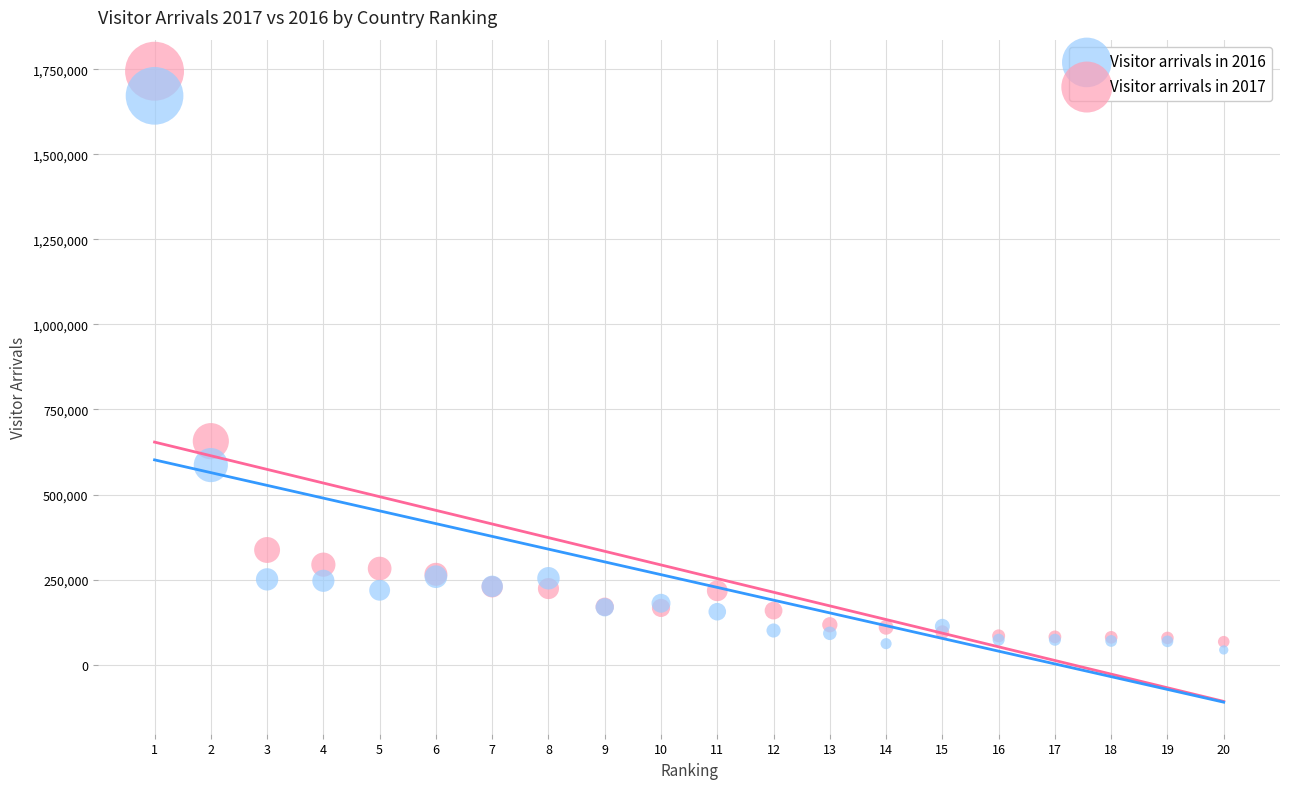

Which series reaches the minimum Y coordinate?

Visitor arrivals in 2016